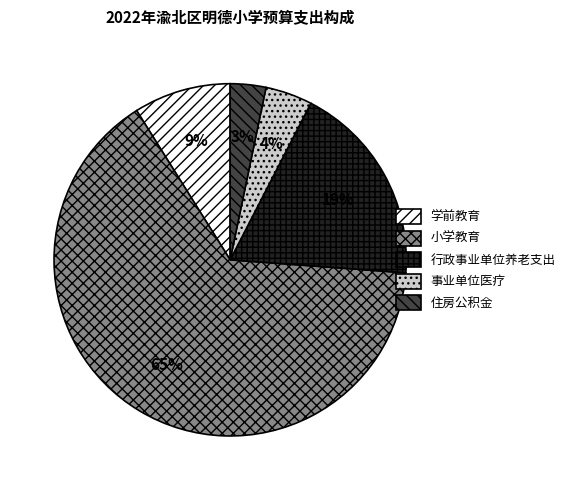

To the nearest percent, what is the combined percentage of 行政事业单位养老支出 and 学前教育?

28%